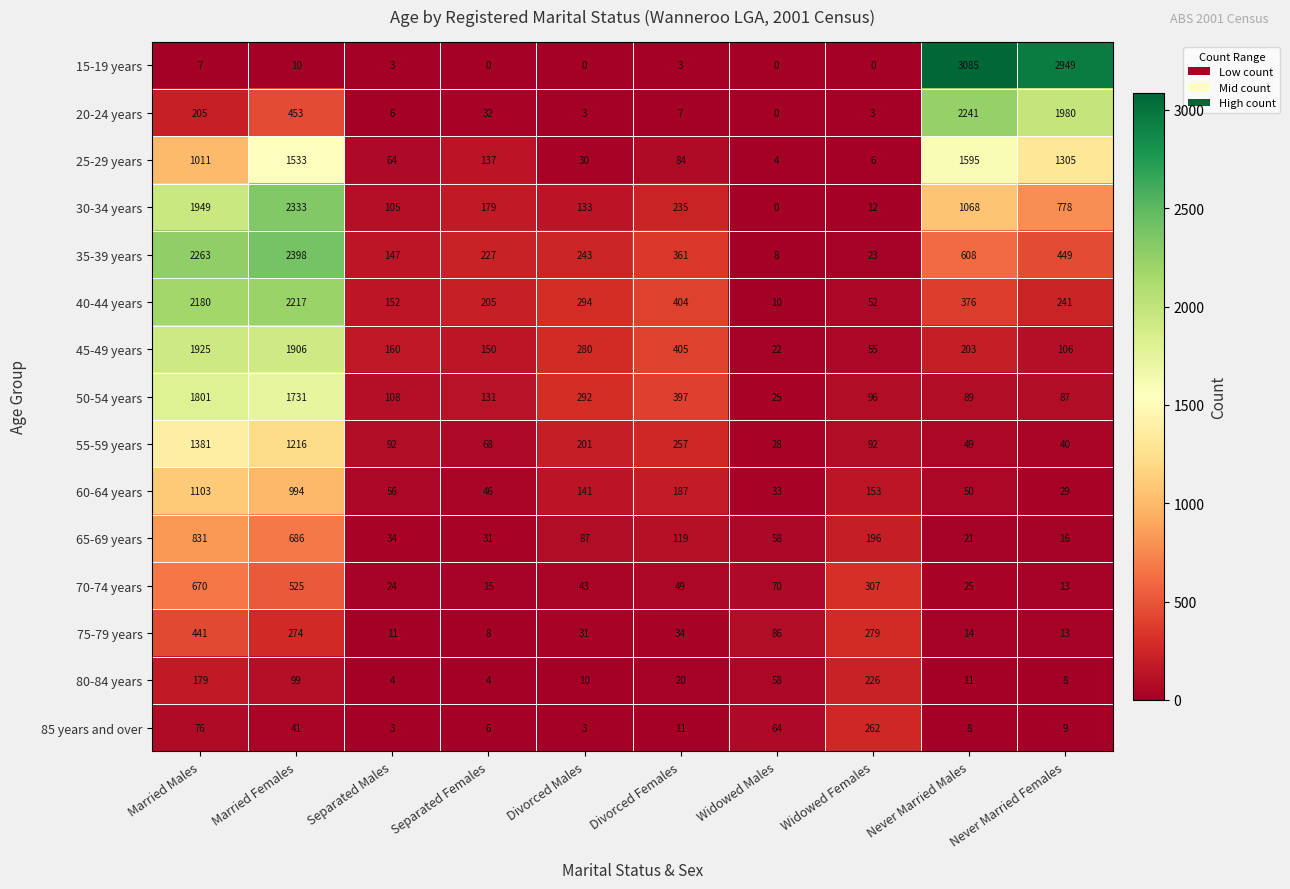

What value does the 25-29 years series have at Widowed Males?

4